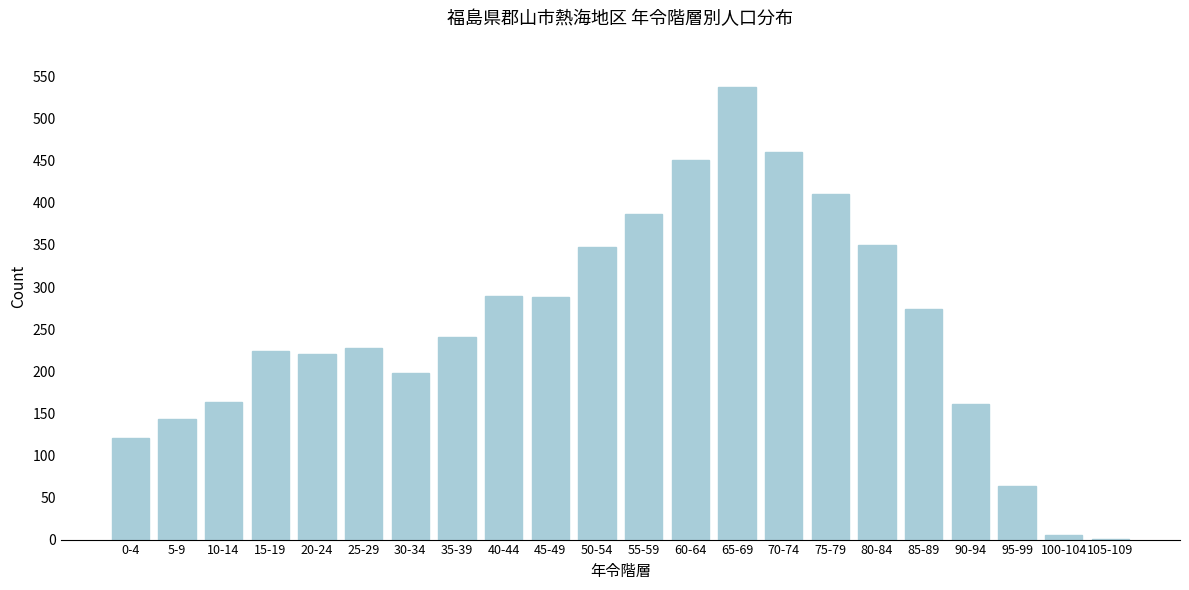

What is the sum of all values?

5565